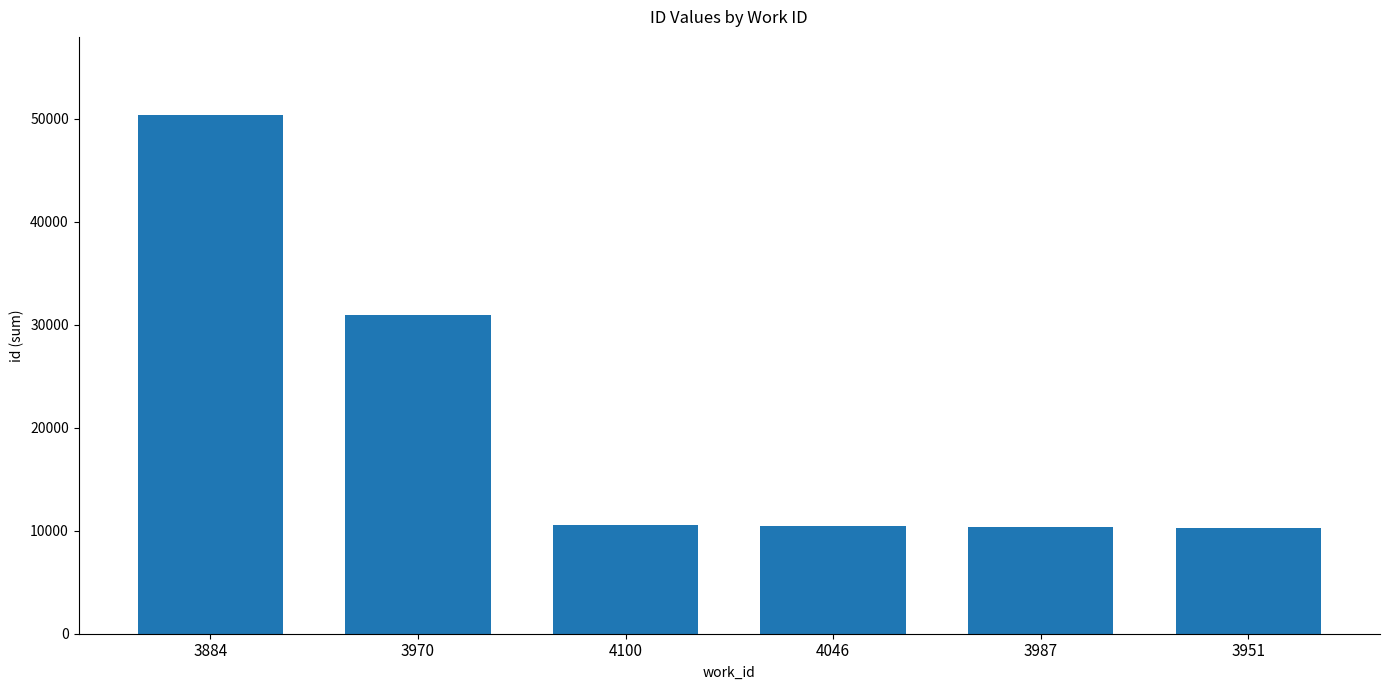

How many series are shown in this chart?

1